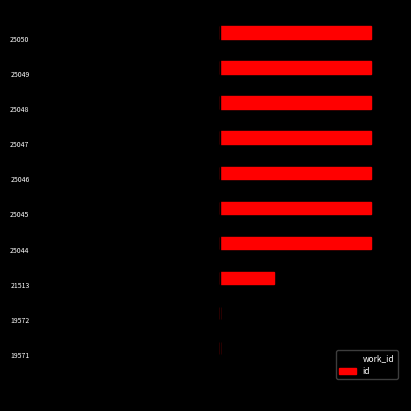

Count the number of categories in the chart.

10